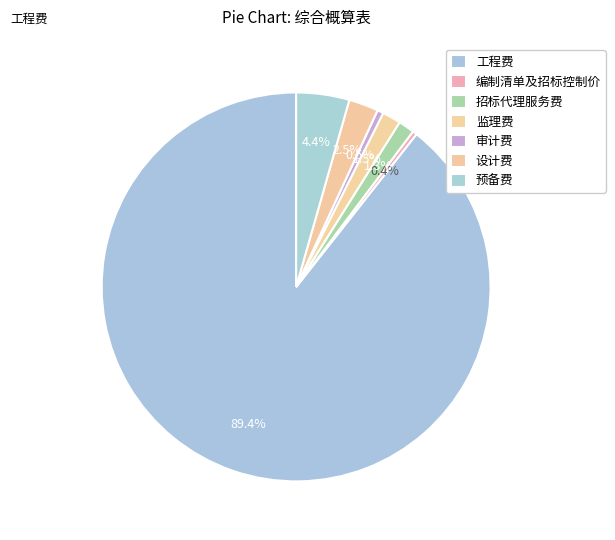

What percentage is the 预备费 slice, to the nearest percent?

4%